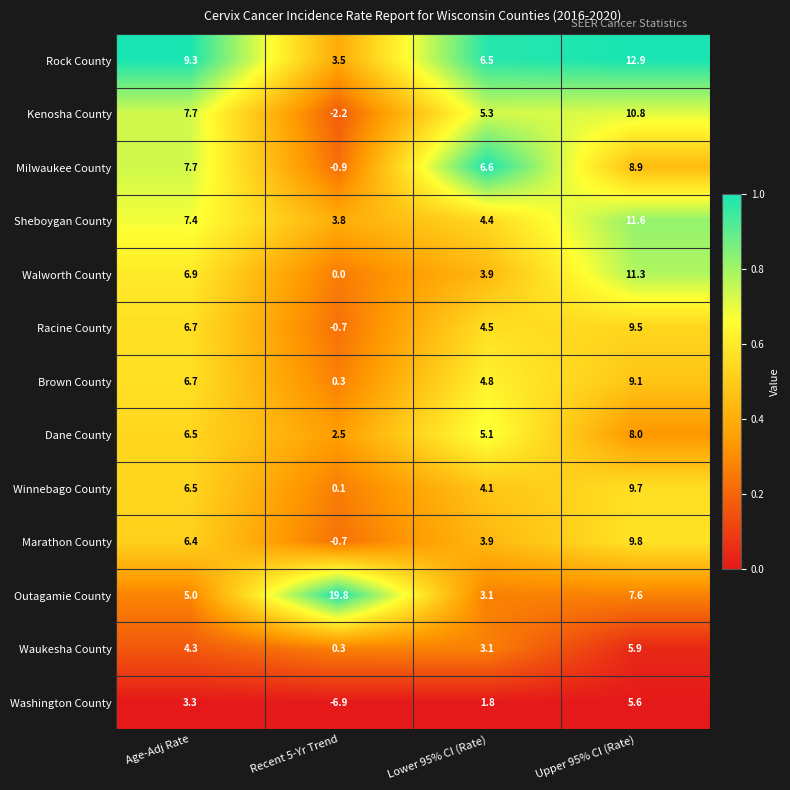

What is the total value across all series at Upper 95% CI (Rate)?

120.7